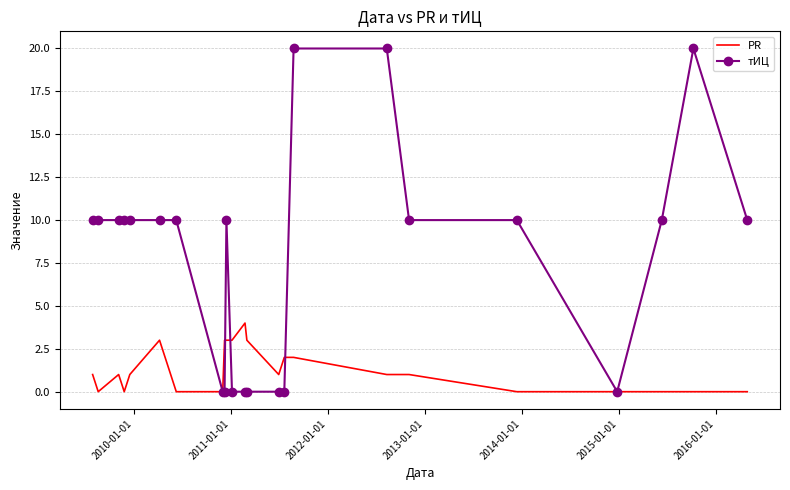

What is the maximum value for PR?

4